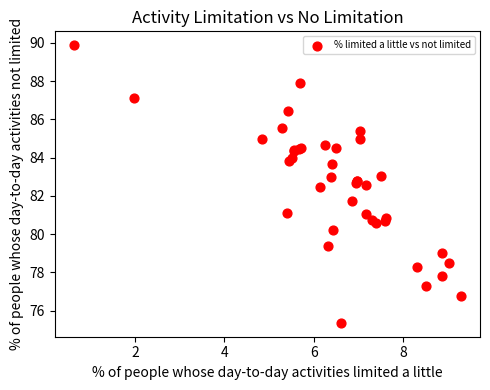

What Y value in the scatter plot is closest to 82?

81.7